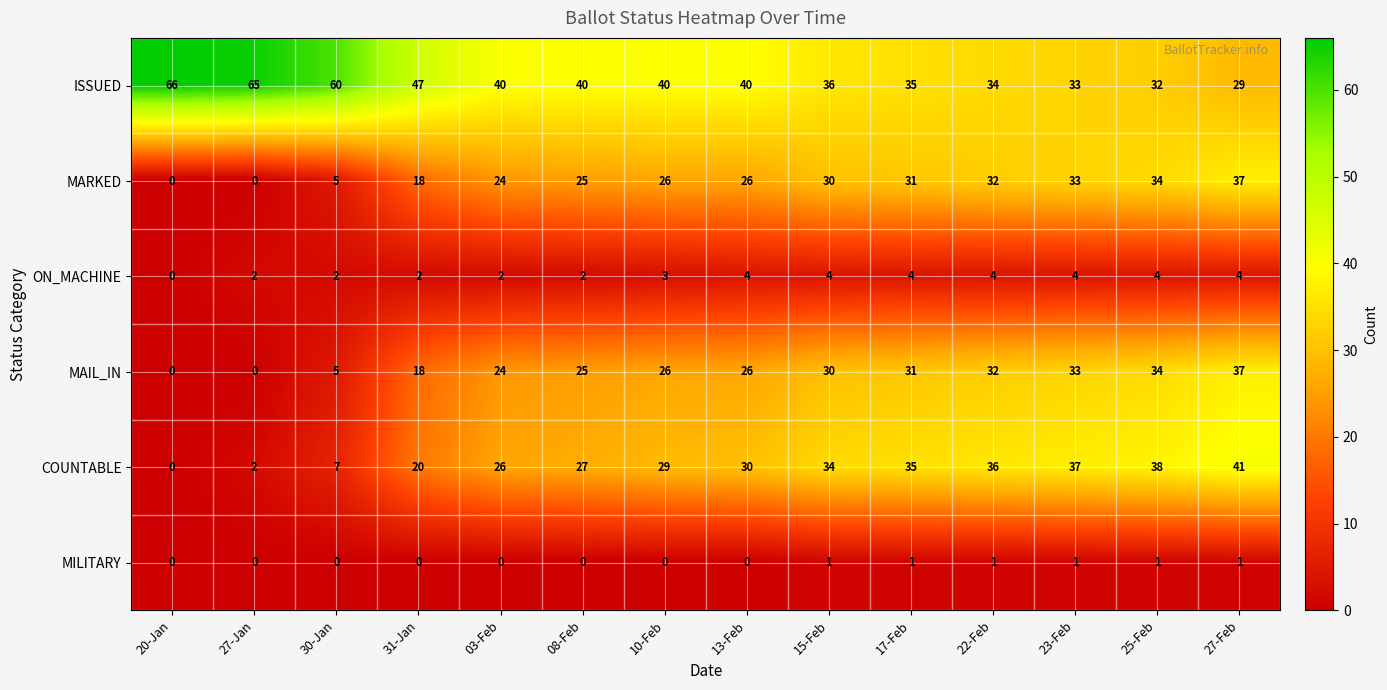

Is it true that ON_MACHINE equals 1 at 03-Feb?

False